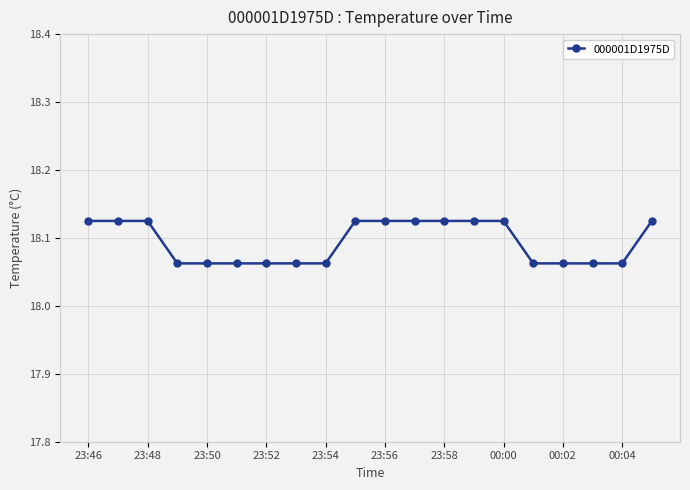

Count the values in the range 18 to 19.

20